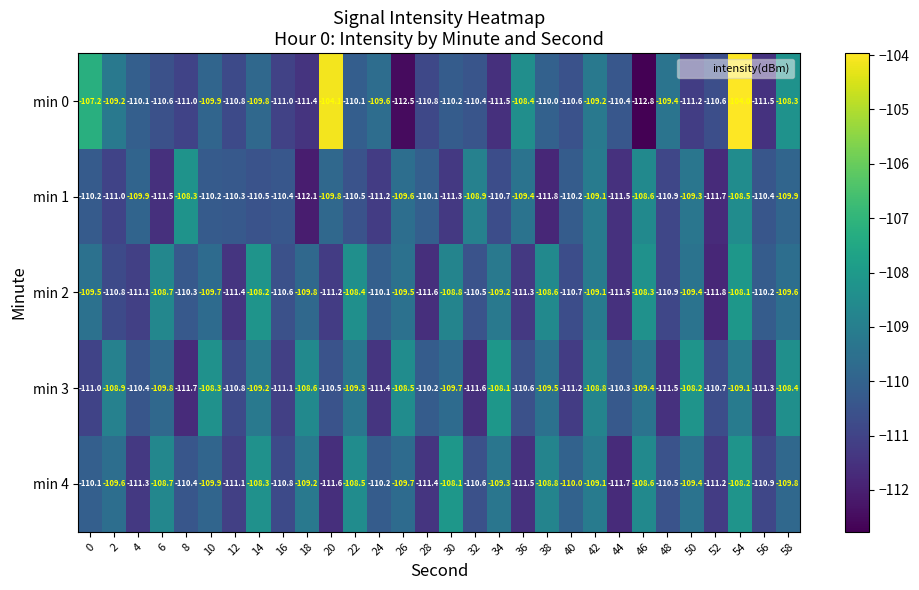

What is the spread (max minus min) of values at 38?

3.2